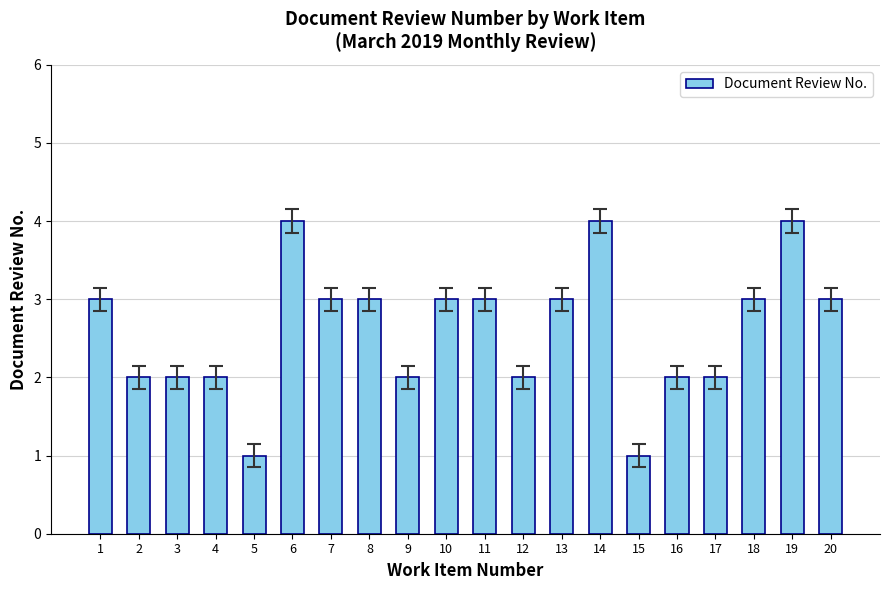

What value does the data have at 12?

2